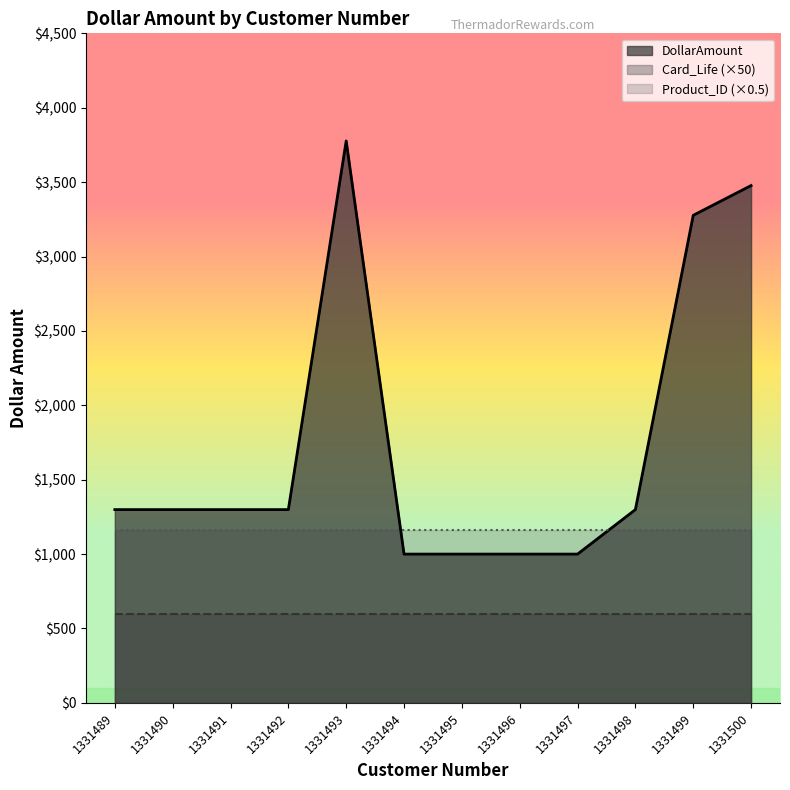

True or false: Card_Life has more than 0 interior local peaks.

False